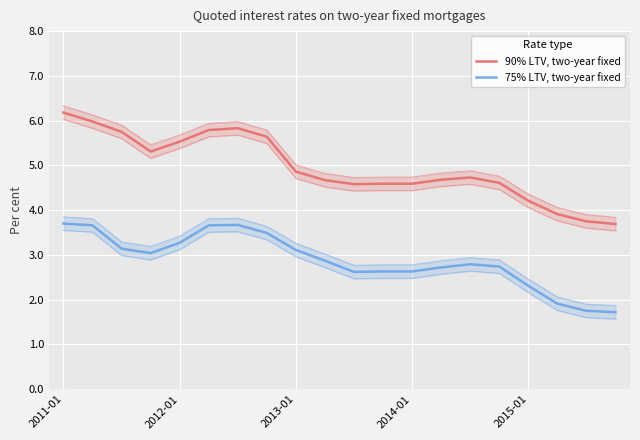

True or false: 90% LTV, two-year fixed and 75% LTV, two-year fixed cross at least once.

False